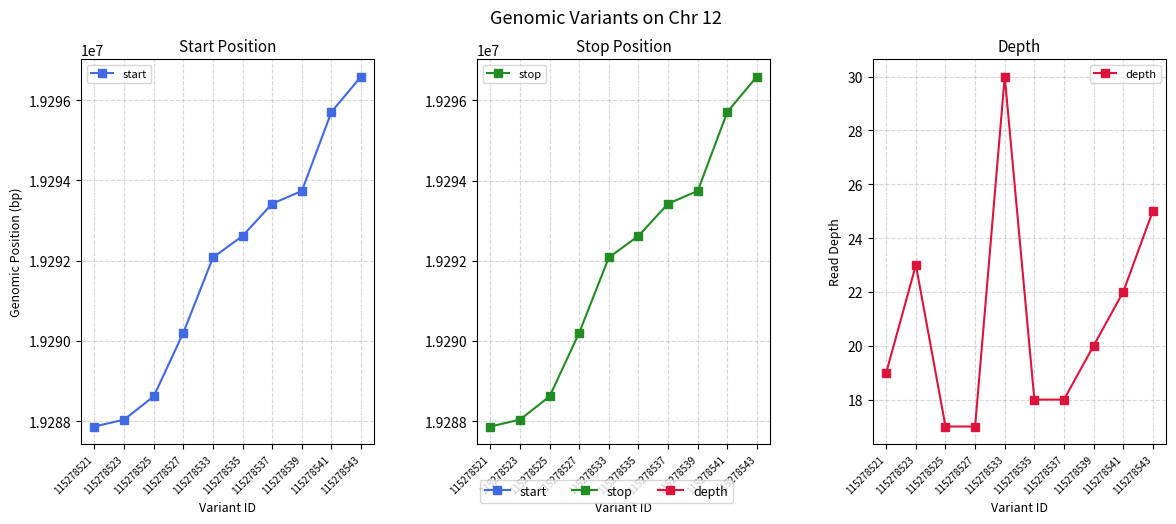

What is the value of the depth point at the 7th from the left?

18